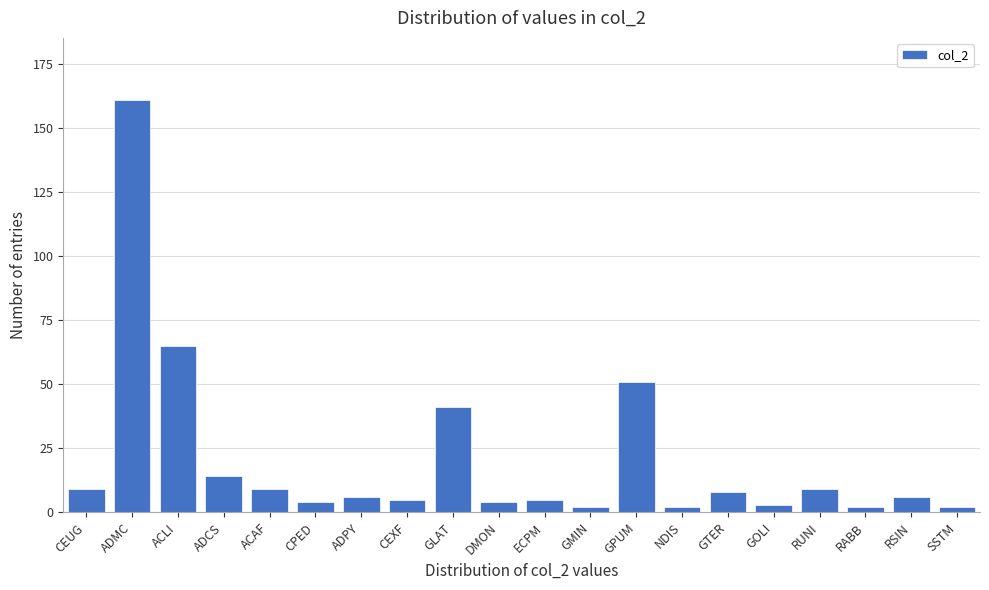

Reading left to right, list all the values displayed in this chart.

9	161	65	14	9	4	6	5	41	4	5	2	51	2	8	3	9	2	6	2